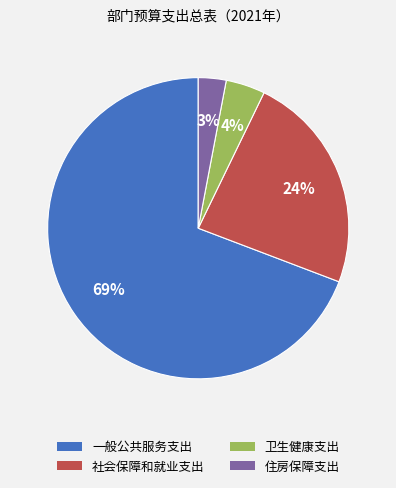

Which slice is the smallest?

住房保障支出